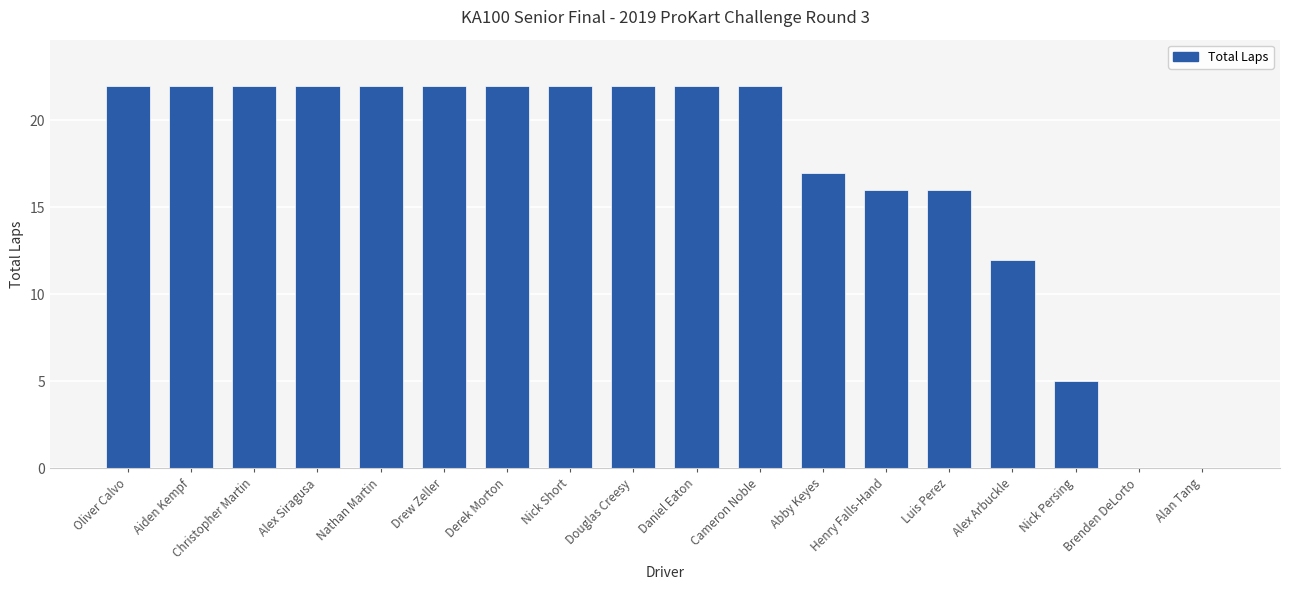

What is the change in value from Nick Short to Nick Persing?

-17